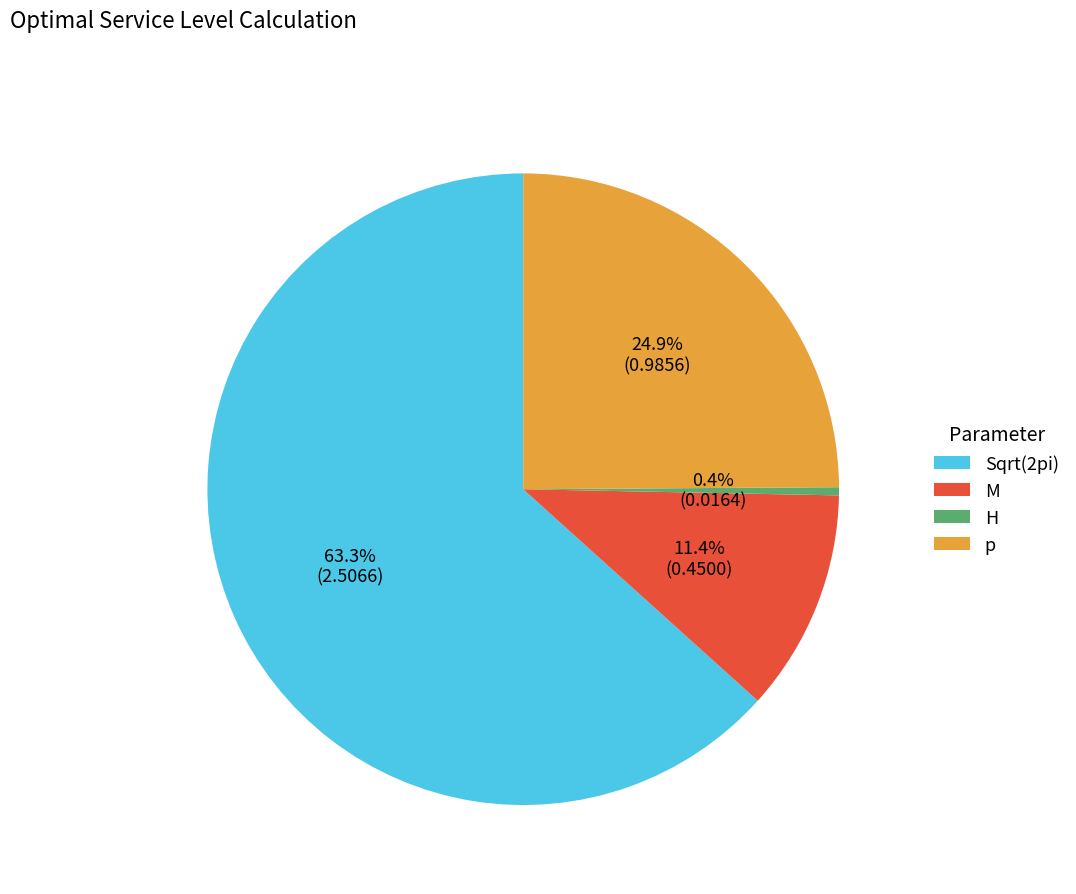

The p slice represents 25% of the pie. True or false?

True